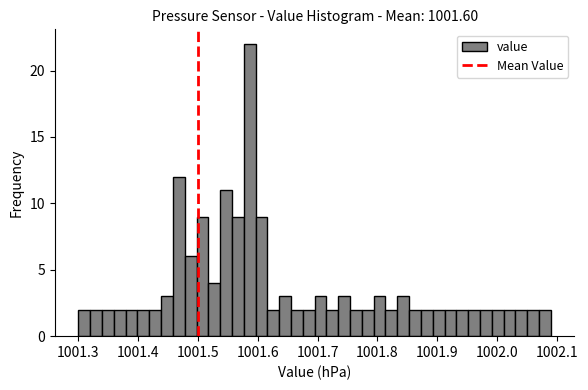

Around what value on the x-axis is the tallest bar? Give the approximate position of its centre, as read against the axis.

1001.59